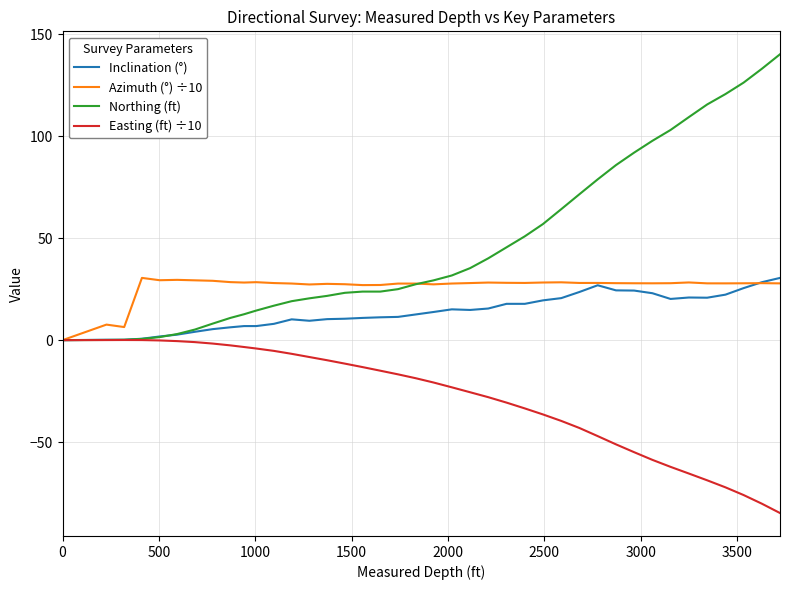

Rank the series by their average value, from lowest to highest.

Easting (ft) ÷10, Inclination (°), Azimuth (°) ÷10, Northing (ft)